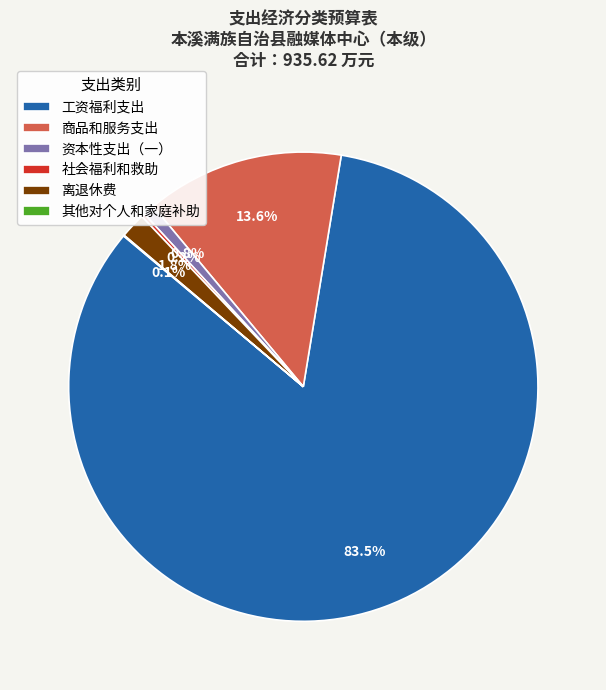

Which category accounts for the majority?

工资福利支出